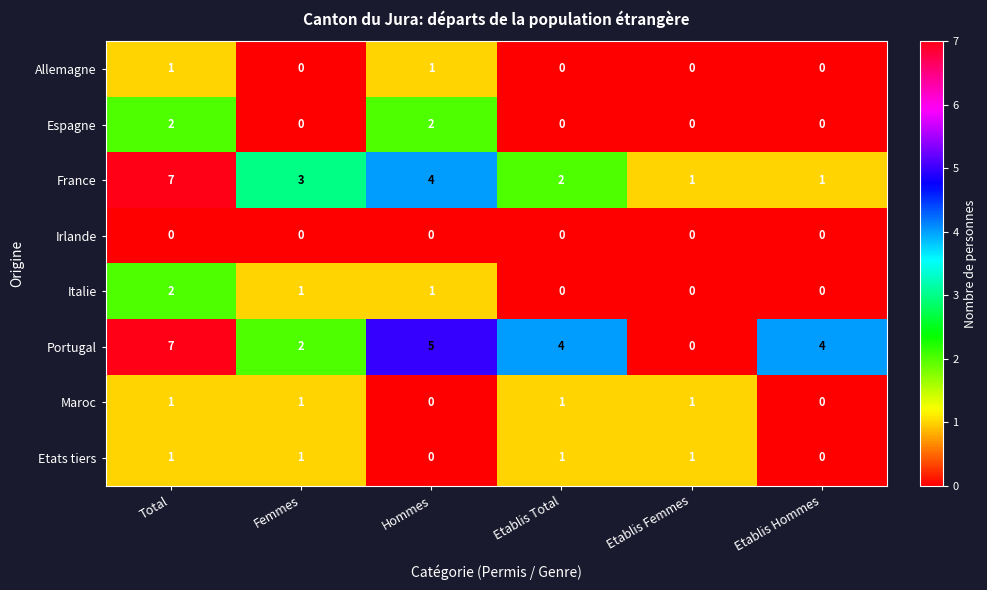

Which series changed the most between Femmes and Hommes?

Portugal